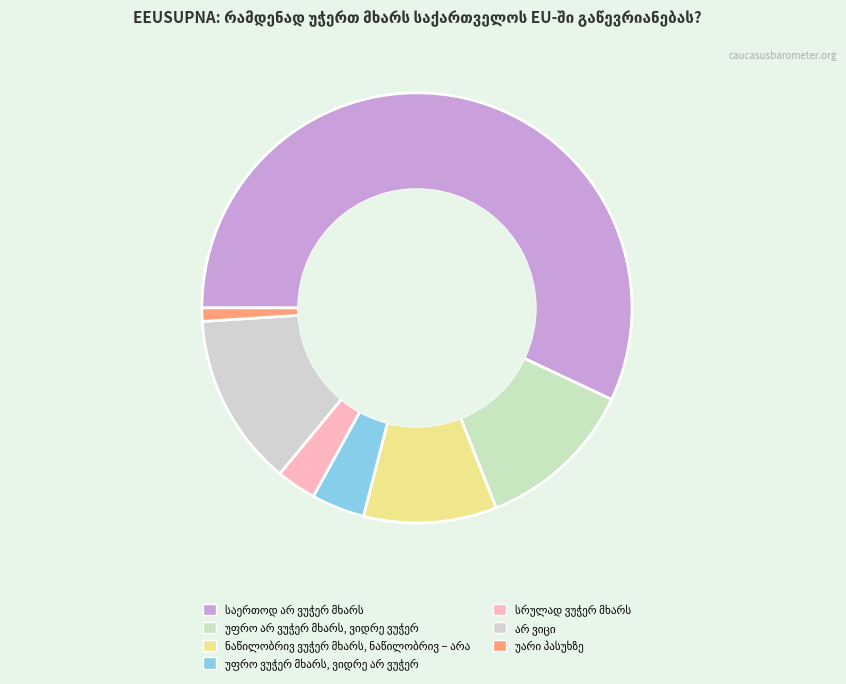

Is there any slice that represents more than half of the pie?

Yes